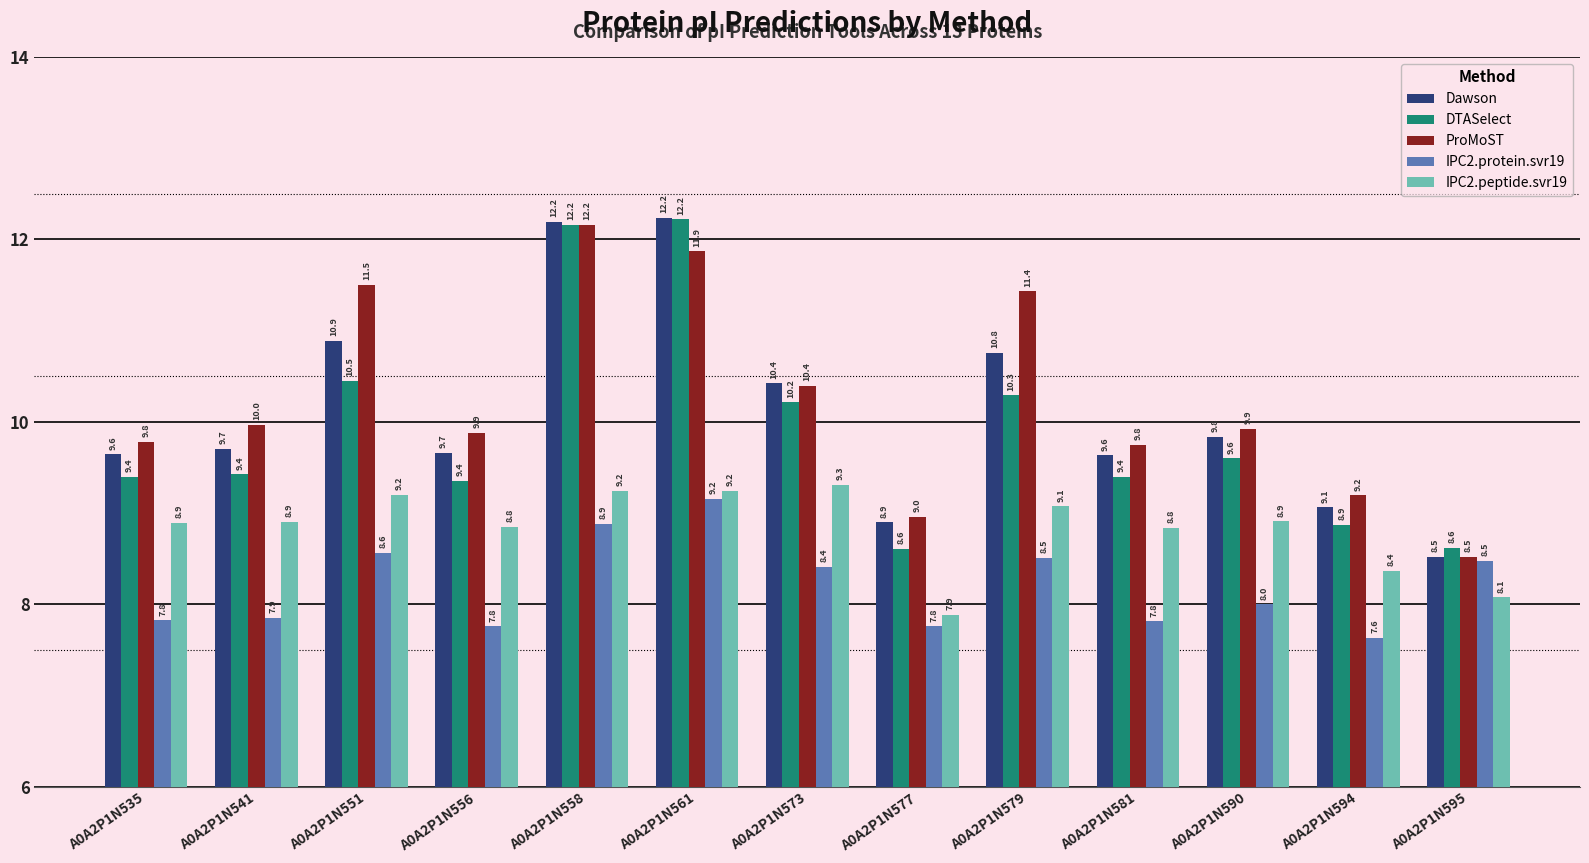

How many data points does each series have?

13